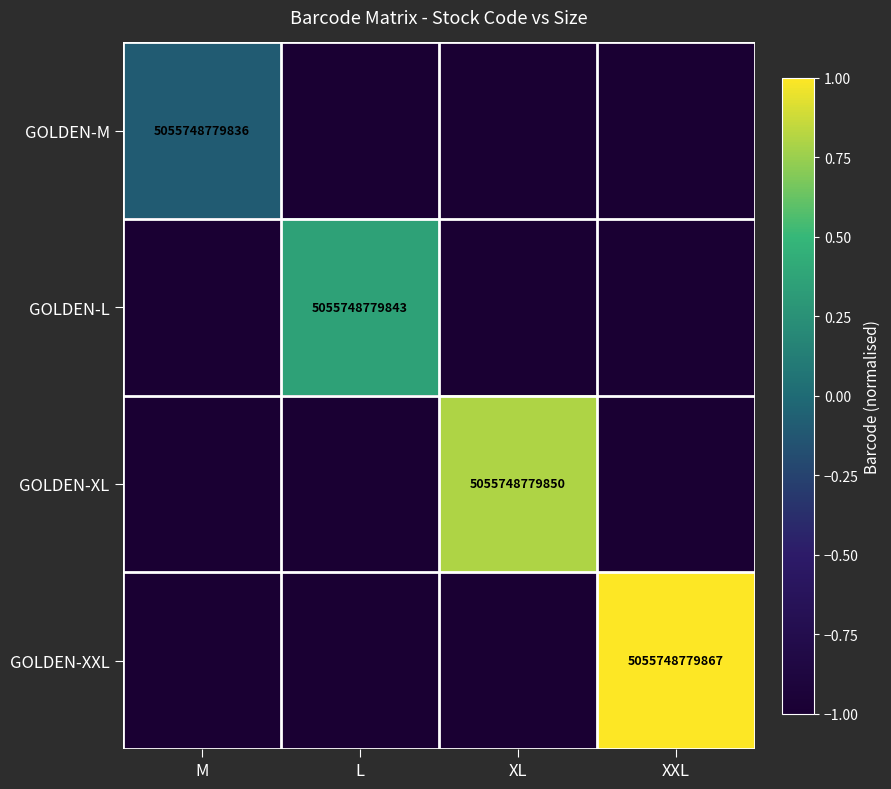

Is it true that GOLDEN-L equals 2119491459605 at L?

False